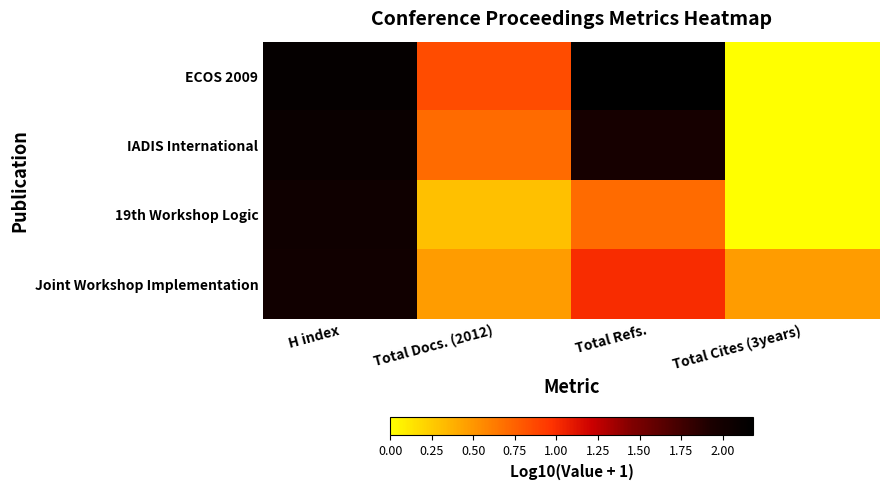

Reading left to right, extract all data points from this chart.

ECOS 2009: H index=2.1	Total Docs. (2012)=0.8	Total Refs.=2.2	Total Cites (3years)=0.0
IADIS International: H index=2.1	Total Docs. (2012)=0.7	Total Refs.=2.0	Total Cites (3years)=0.0
19th Workshop Logic: H index=2.0	Total Docs. (2012)=0.3	Total Refs.=0.7	Total Cites (3years)=0.0
Joint Workshop Implementation: H index=2.0	Total Docs. (2012)=0.5	Total Refs.=1.0	Total Cites (3years)=0.5